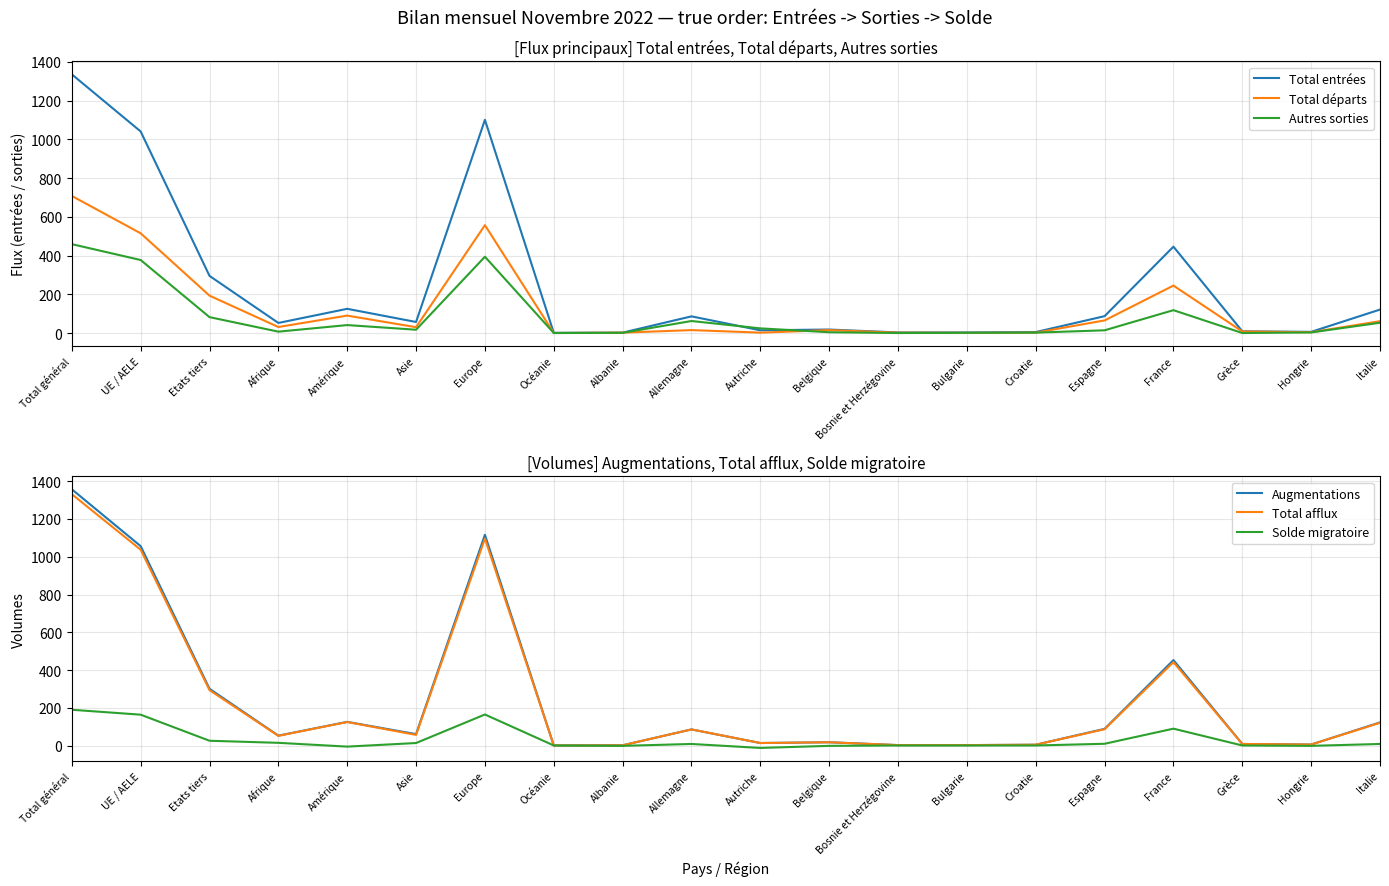

List the series in order of their peak value, highest first.

Augmentations, Total entrées, Total afflux, Total départs, Autres sorties, Solde migratoire